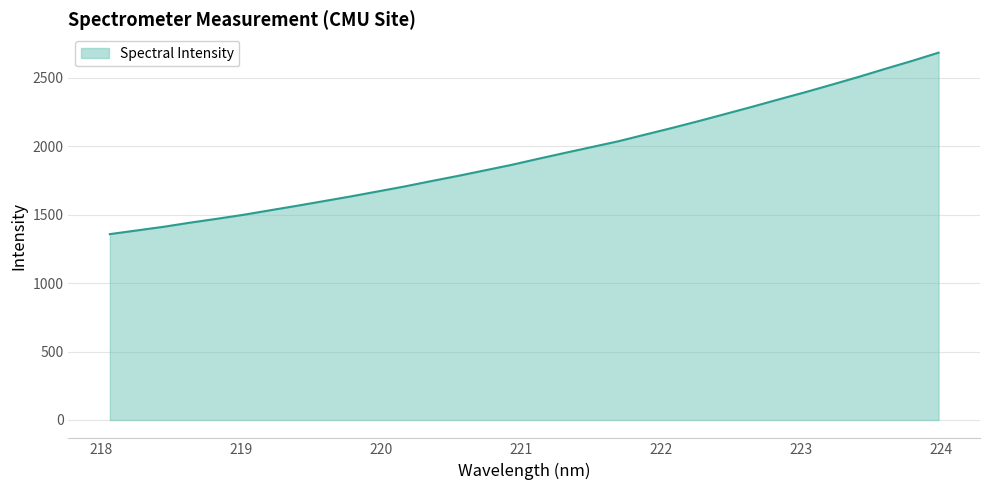

What is the greatest value displayed?

2684.8